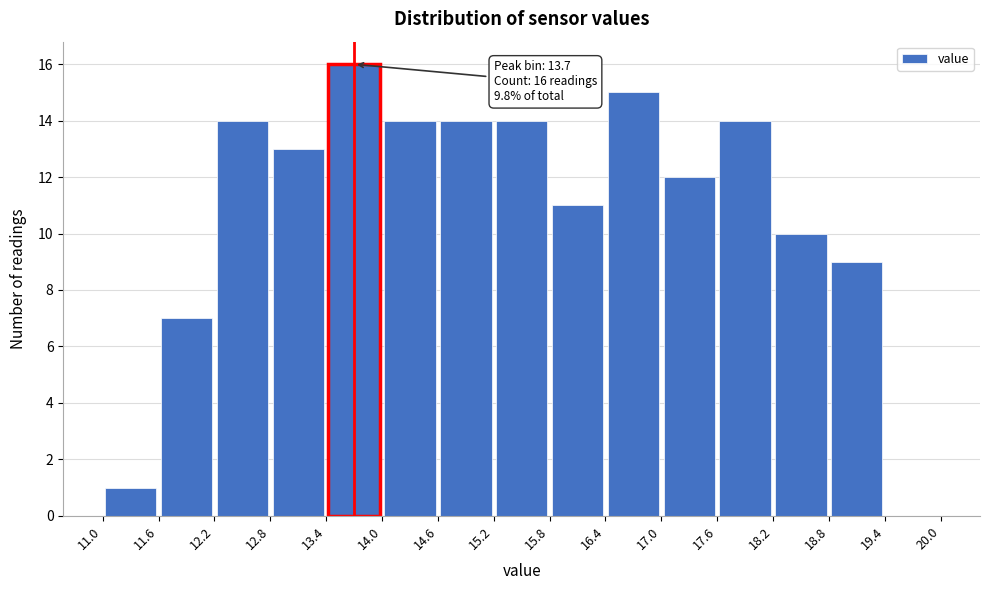

Over which range of the x-axis is the bar tallest?

13.4 to 14.0